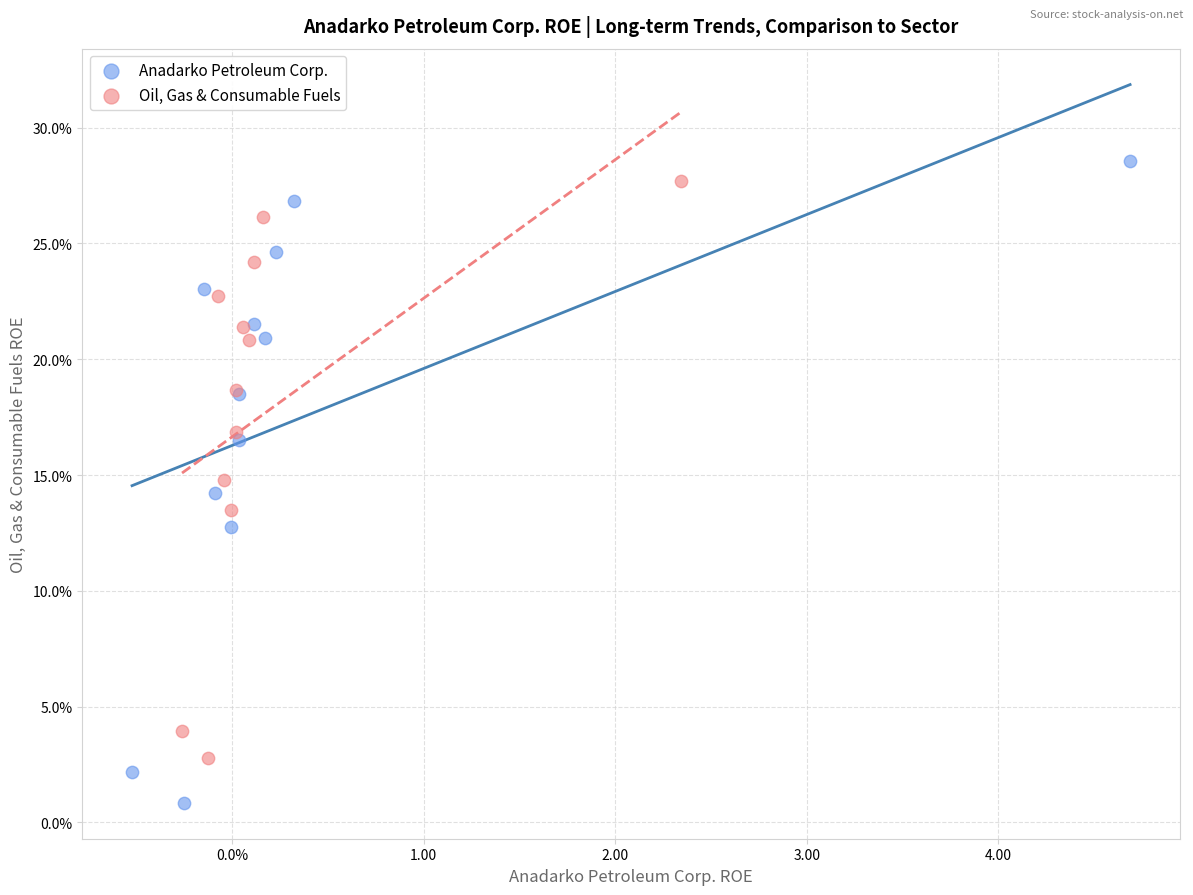

Which series reaches the minimum Y coordinate?

Anadarko Petroleum Corp.